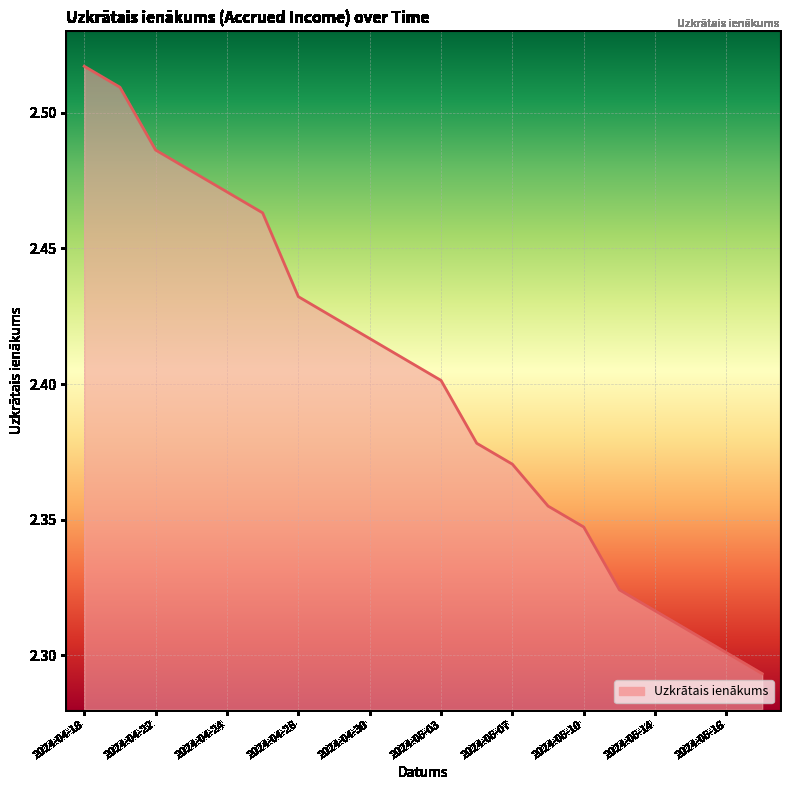

Does the chart display data point markers on the line(s)?

No